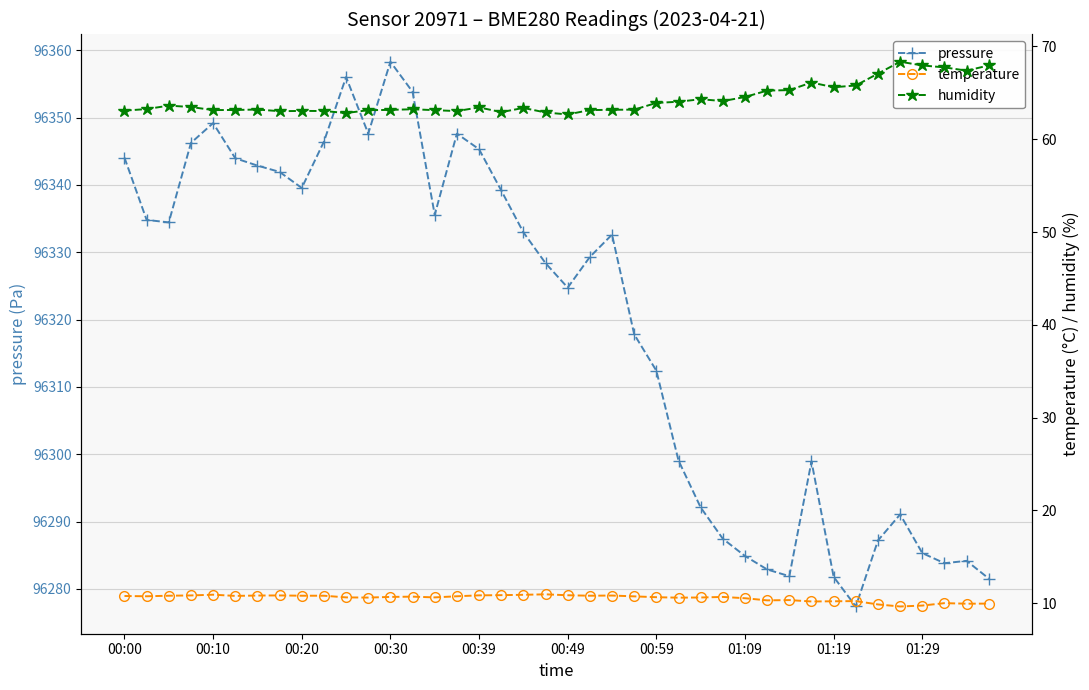

What is the difference between the maximum and minimum values in the temperature series?

1.3